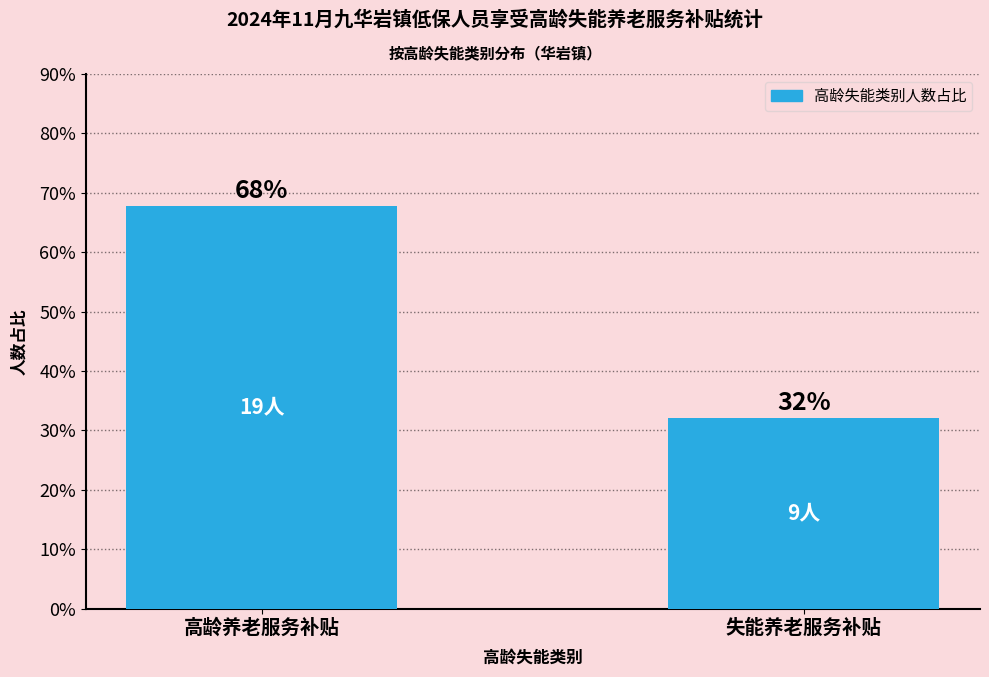

What is the label of the 2nd bar from the left?

失能养老服务补贴